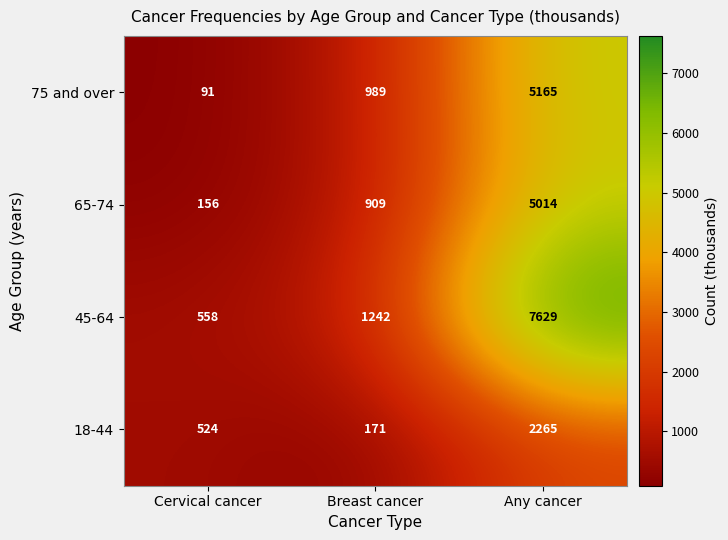

What value does the 45-64 series have at Cervical cancer, to the nearest 50?

550